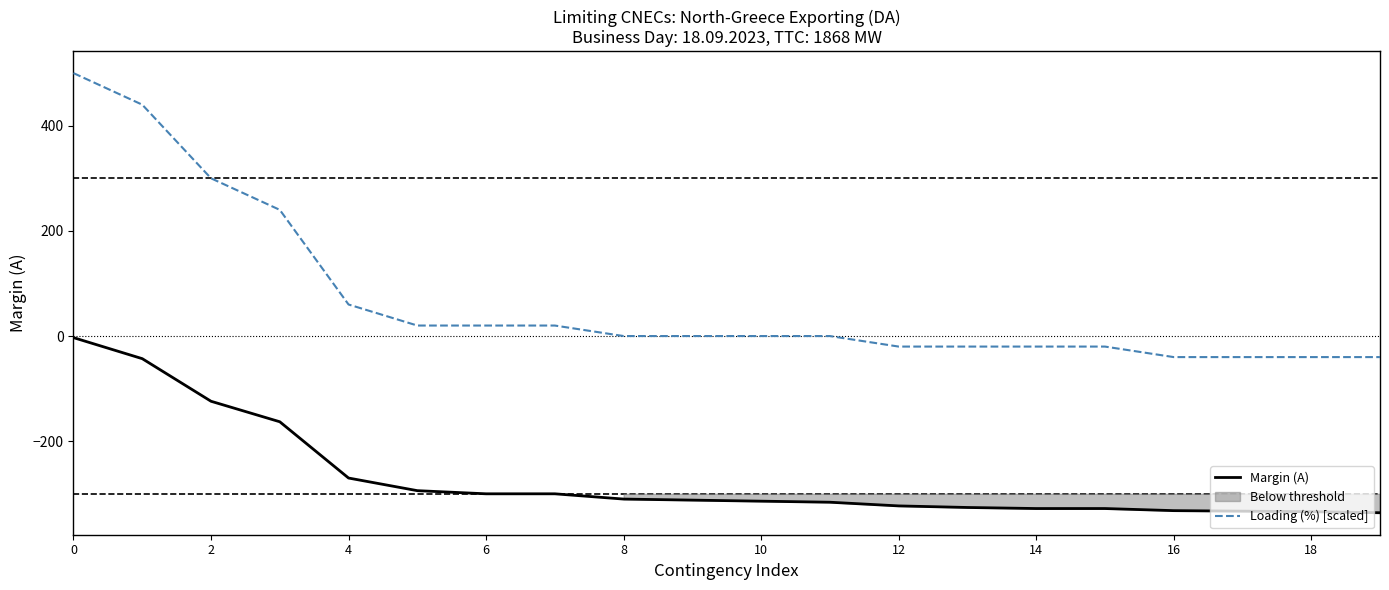

Is the value of Loading (%) [scaled] at 8 greater than the value of Margin (A) at 10?

Yes